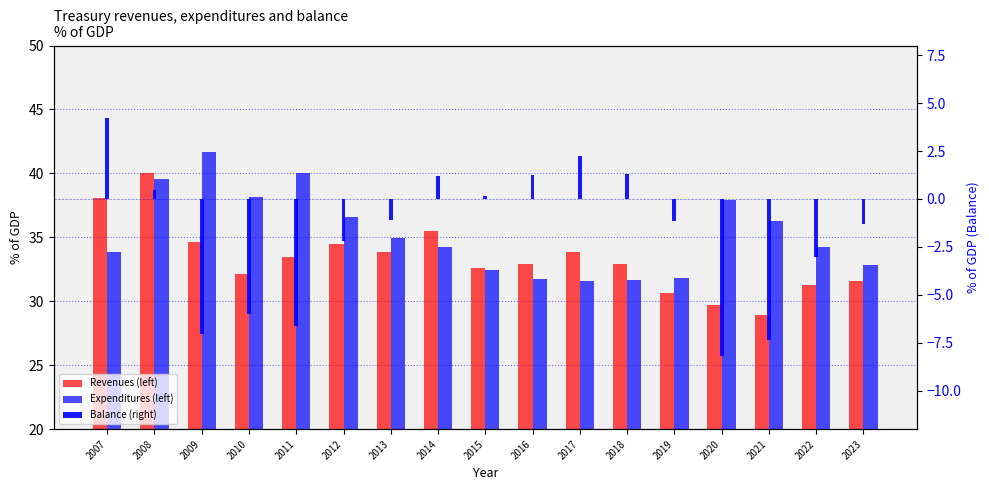

At which category is the sum across all series the highest?

2008